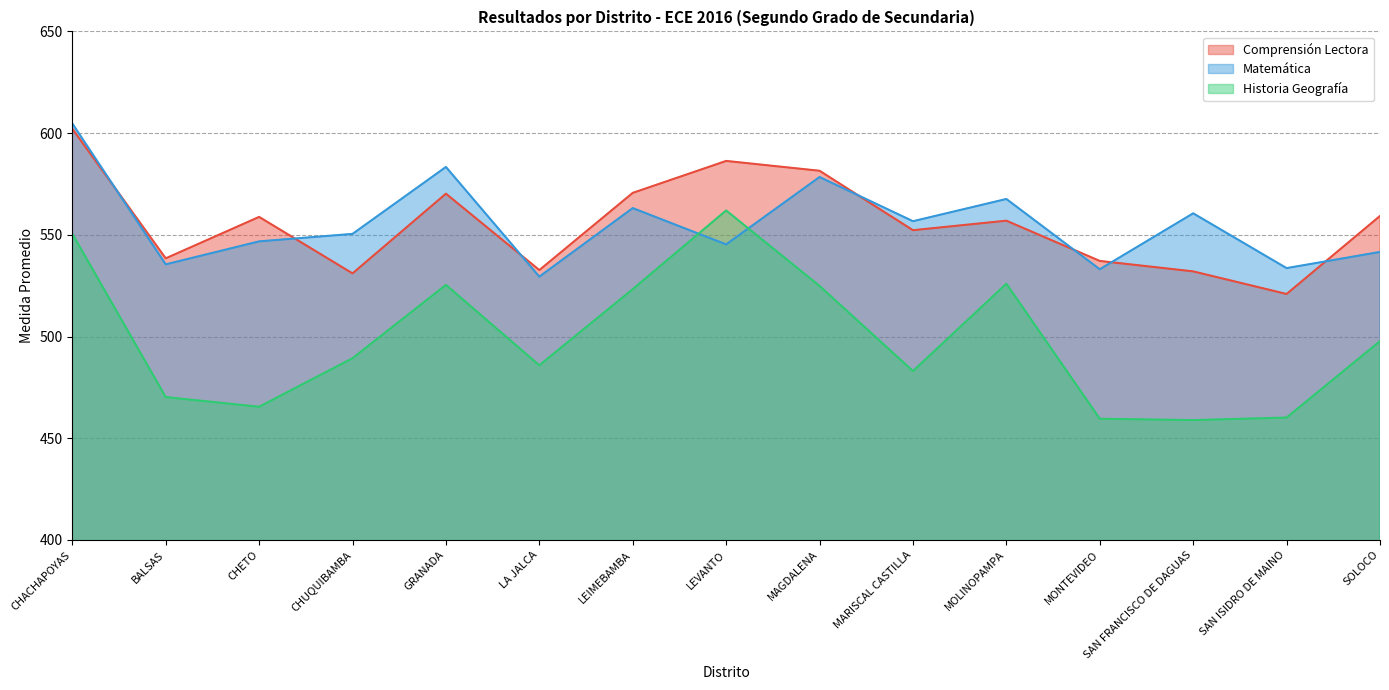

What are all the series names shown in the legend?

Comprensión Lectora, Matemática, Historia Geografía